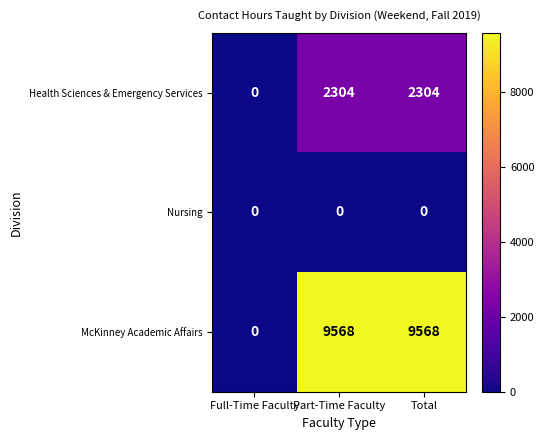

What is the difference between the highest and lowest values at Part-Time Faculty?

9568